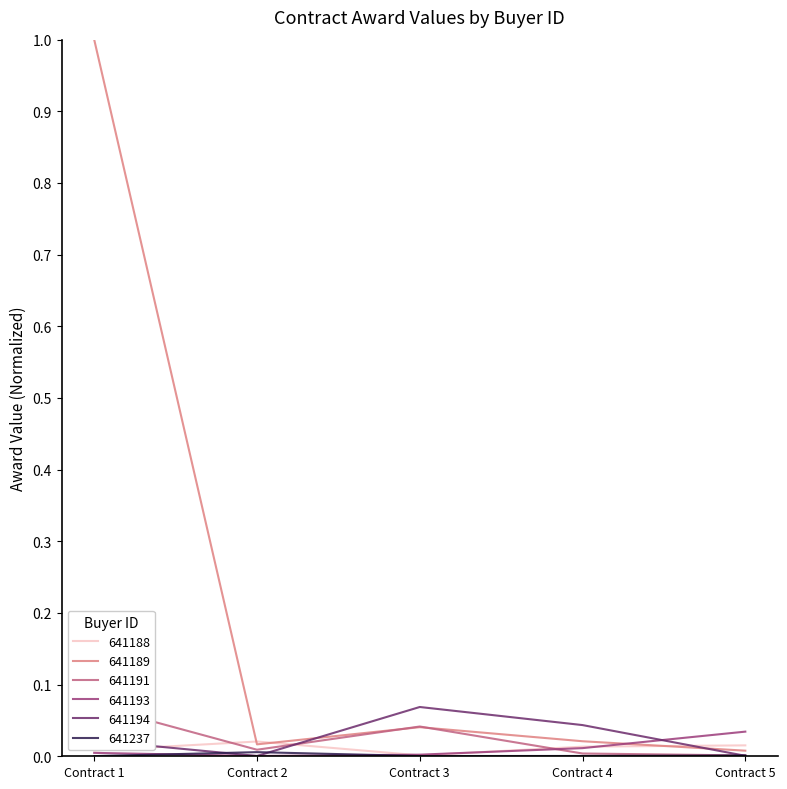

Does the chart display data point markers on the line(s)?

No